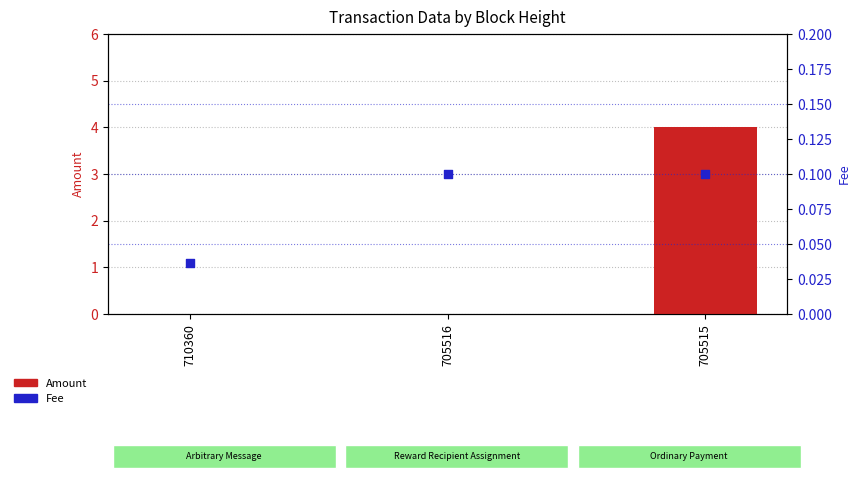

At how many categories does at least one series exceed 1?

1